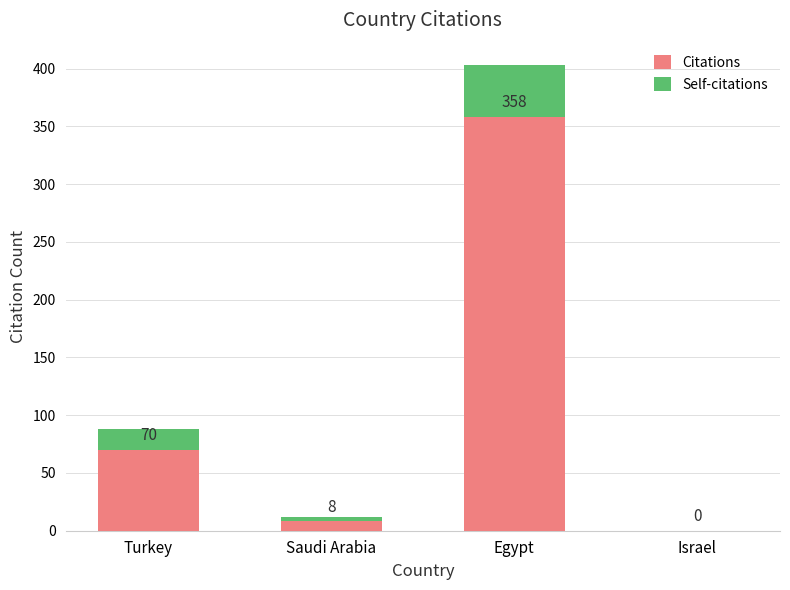

True or false: Citations has a value of 358 at Egypt.

True